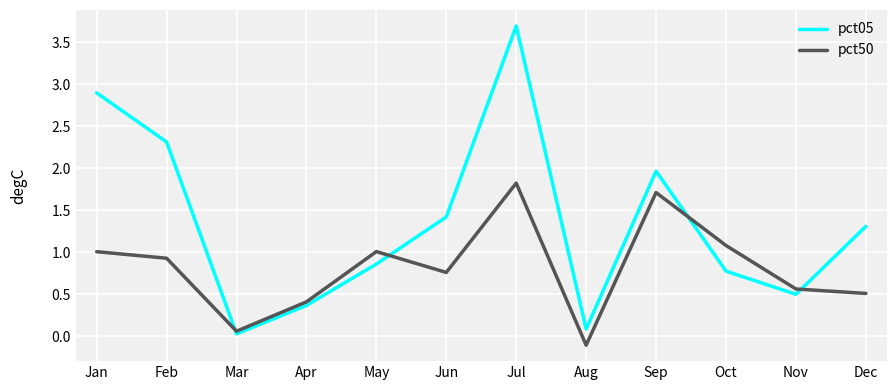

True or false: pct05 and pct50 intersect in this chart.

True